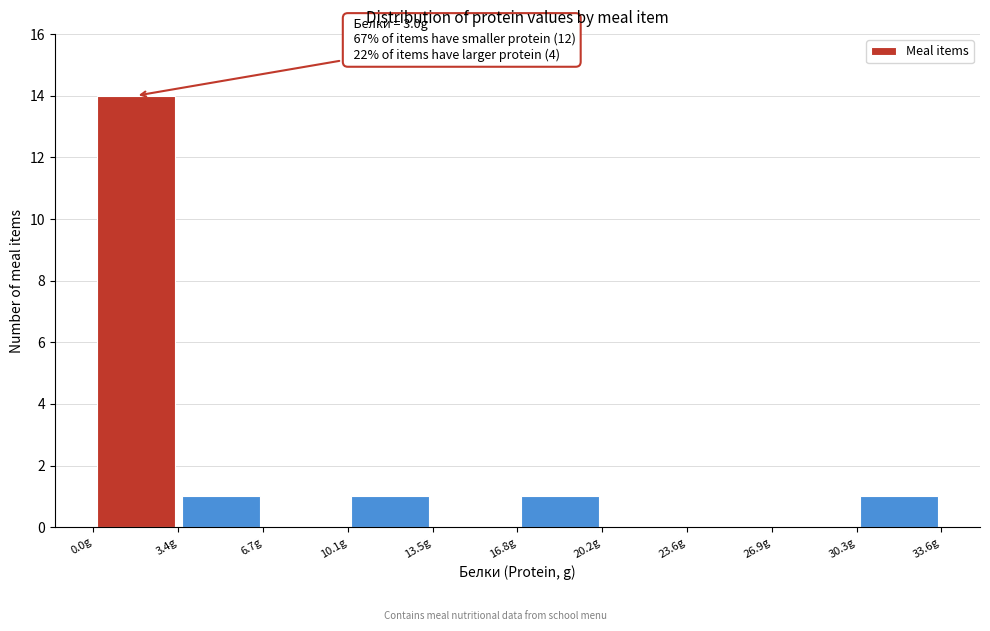

Over which range of the x-axis is the bar tallest?

0.0 to 3.5